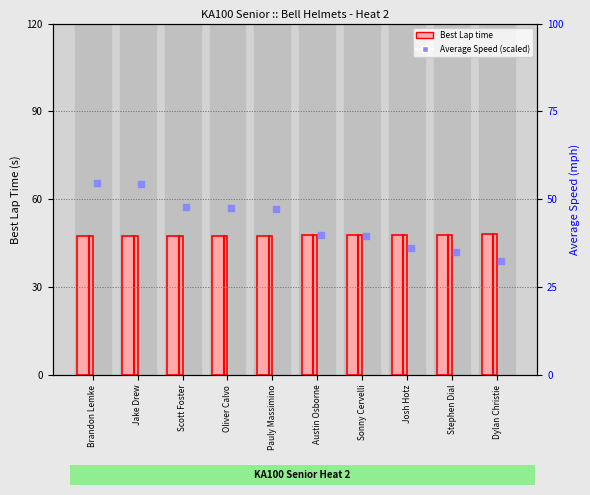

Which series contains the highest Y value?

Average Speed (scaled)